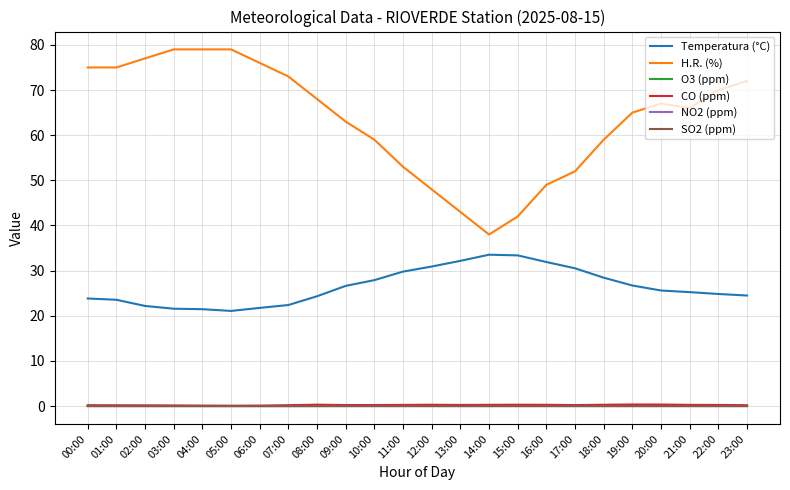

True or false: H.R. (%) and CO (ppm) cross at least once.

False